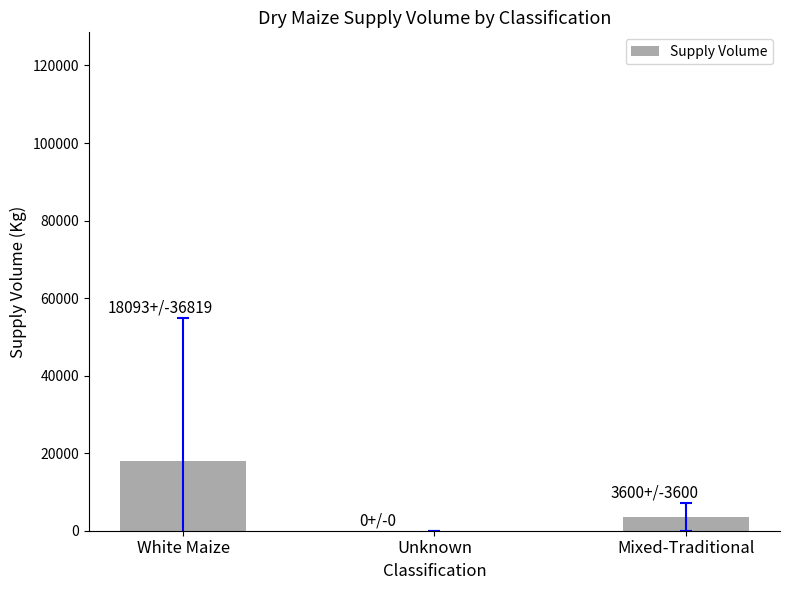

Which has a higher value, Unknown or White Maize?

White Maize